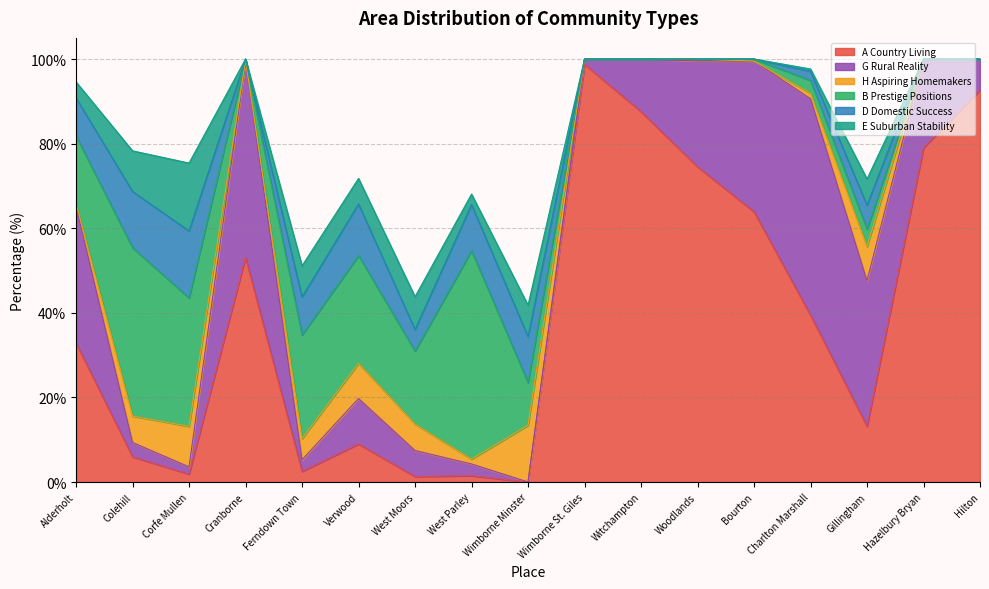

How many data points in H Aspiring Homemakers are above 1?

9